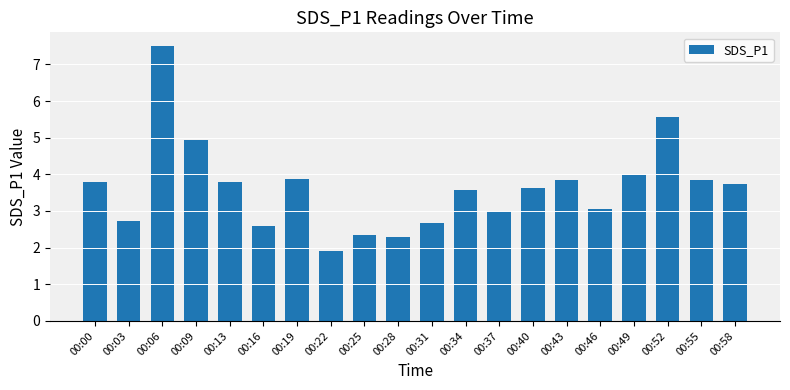

What is the difference between the values at 00:00 and 00:37?

0.8